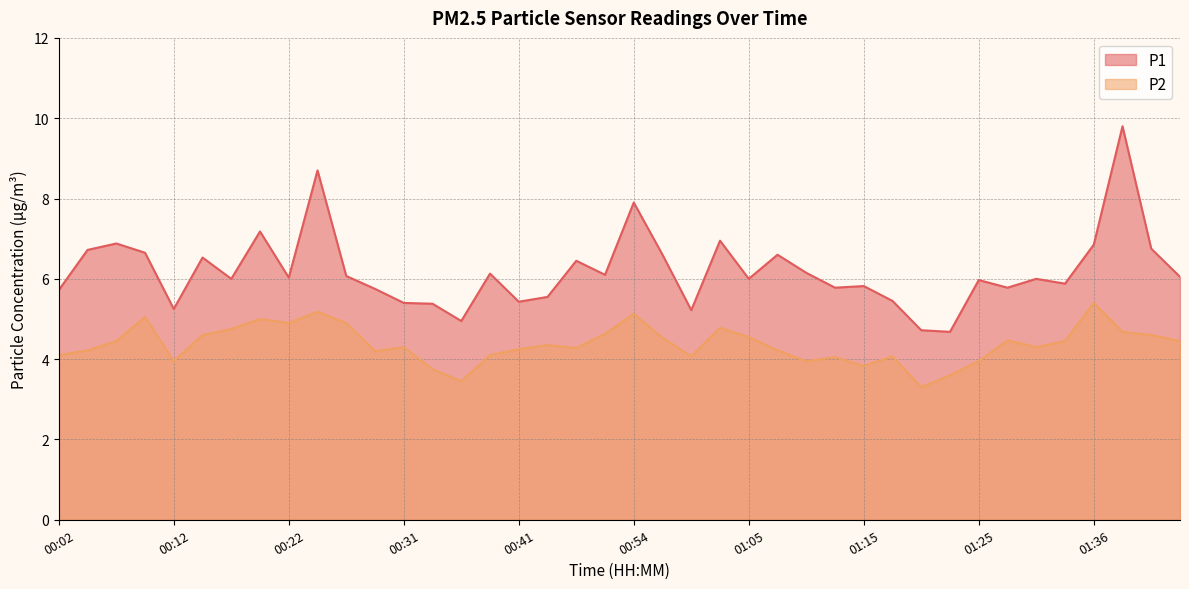

Reading right to left, extract all data points from this chart.

P1: 01:43=6.0	01:41=6.8	01:38=9.8	01:36=6.8	01:33=5.9	01:30=6.0	01:28=5.8	01:25=6.0	01:23=4.7	01:20=4.7	01:17=5.5	01:15=5.8	01:12=5.8	01:10=6.2	01:07=6.6	01:05=6.0	01:02=7.0	01:00=5.2	00:57=6.6	00:54=7.9	00:52=6.1	00:46=6.5	00:44=5.5	00:41=5.4	00:39=6.1	00:36=5.0	00:34=5.4	00:31=5.4	00:29=5.8	00:27=6.1	00:24=8.7	00:22=6.0	00:19=7.2	00:17=6.0	00:14=6.5	00:12=5.2	00:09=6.7	00:07=6.9	00:04=6.7	00:02=5.7
P2: 01:43=4.5	01:41=4.6	01:38=4.7	01:36=5.4	01:33=4.5	01:30=4.3	01:28=4.5	01:25=4.0	01:23=3.6	01:20=3.3	01:17=4.1	01:15=3.8	01:12=4.0	01:10=4.0	01:07=4.2	01:05=4.5	01:02=4.8	01:00=4.1	00:57=4.5	00:54=5.1	00:52=4.6	00:46=4.3	00:44=4.3	00:41=4.2	00:39=4.1	00:36=3.5	00:34=3.8	00:31=4.3	00:29=4.2	00:27=4.9	00:24=5.2	00:22=4.9	00:19=5.0	00:17=4.8	00:14=4.6	00:12=4.0	00:09=5.0	00:07=4.5	00:04=4.2	00:02=4.1